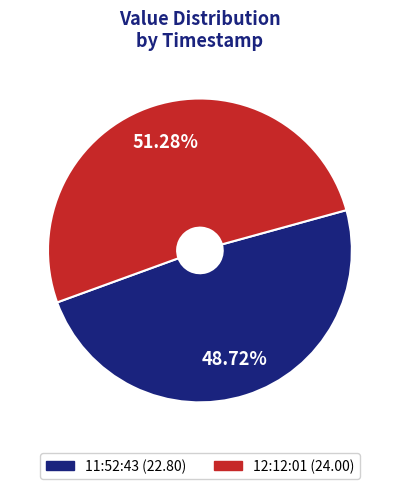

Is there any slice that represents more than half of the pie?

Yes